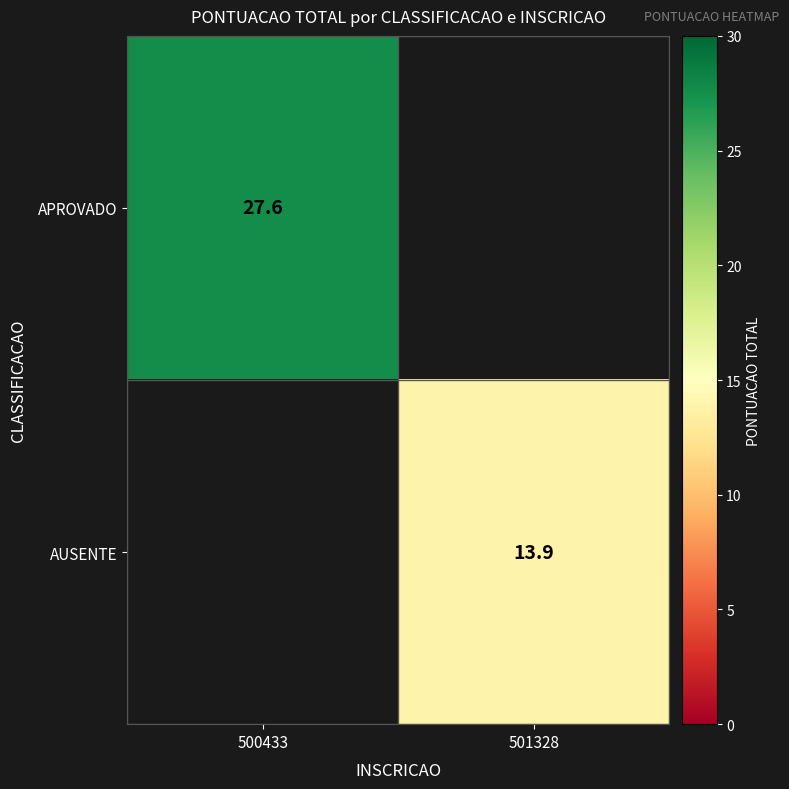

Is the value of APROVADO at 500433 greater than the value of AUSENTE at 501328?

Yes